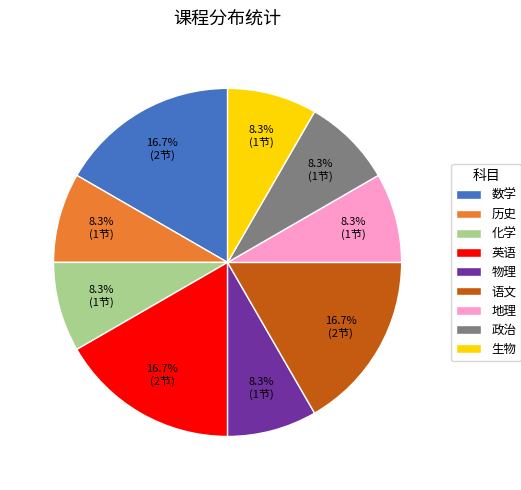

To the nearest percent, what is the combined percentage of 地理 and 化学?

17%